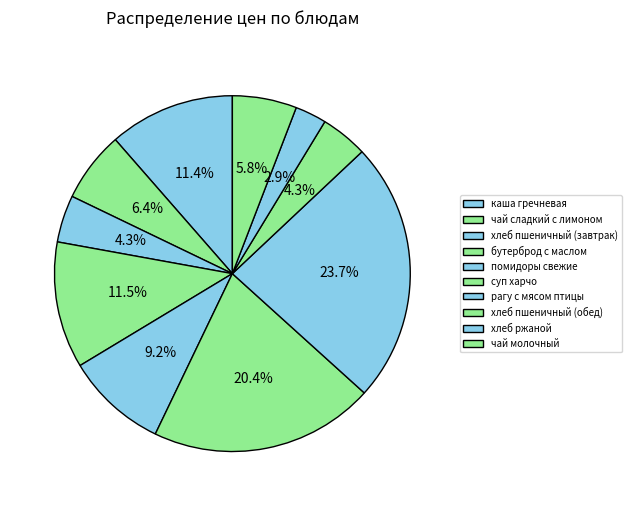

To the nearest percent, what is the average slice percentage?

10%